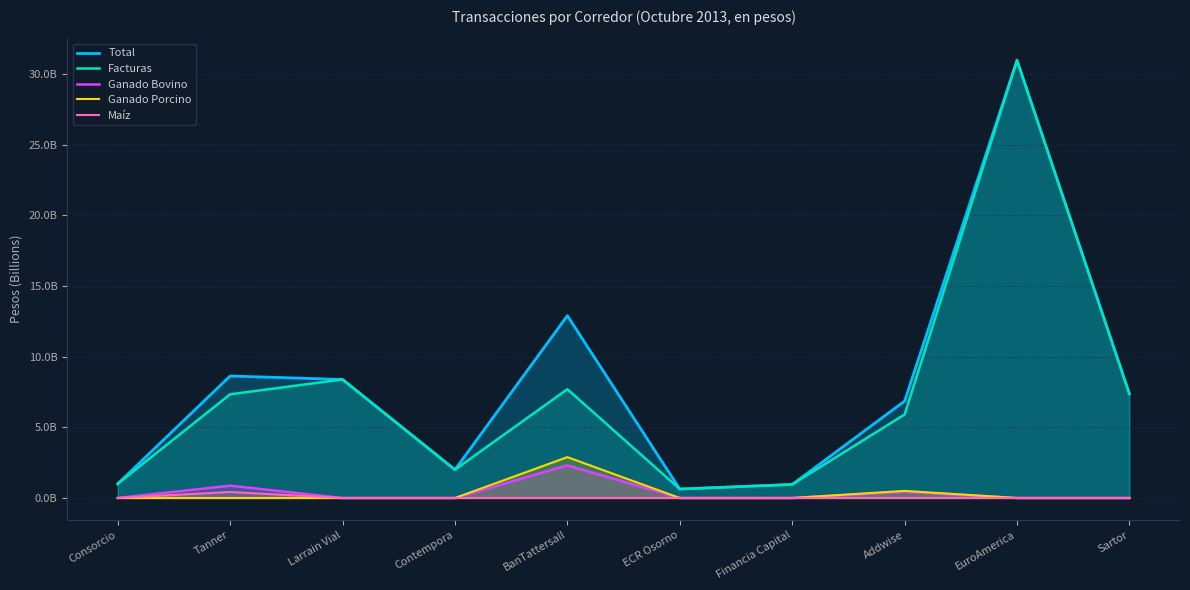

How many interior local peaks does the Maíz series have?

1